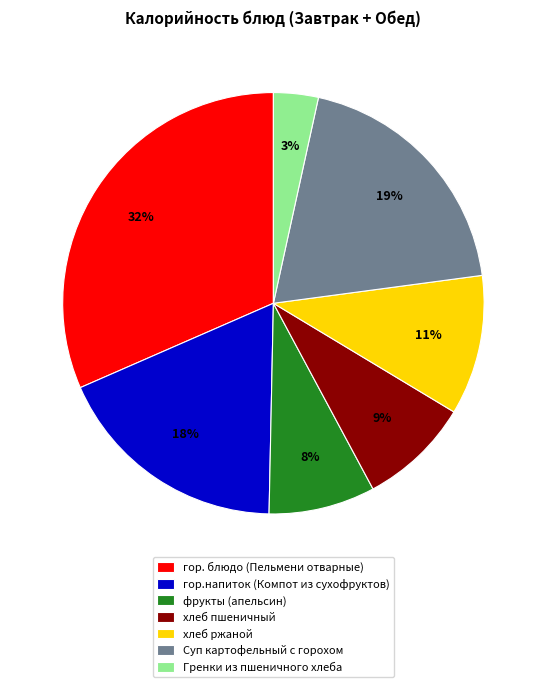

Does any single category account for the majority?

No